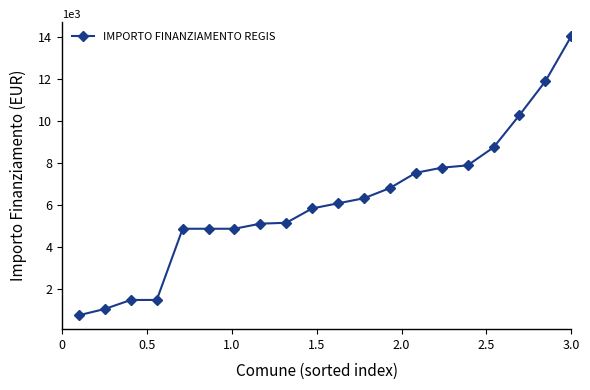

What is the value of the 17th point from the left?

8748